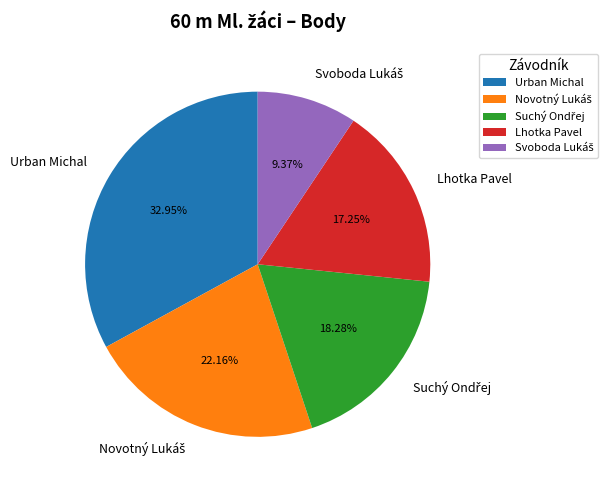

Count the number of slices in the pie.

5